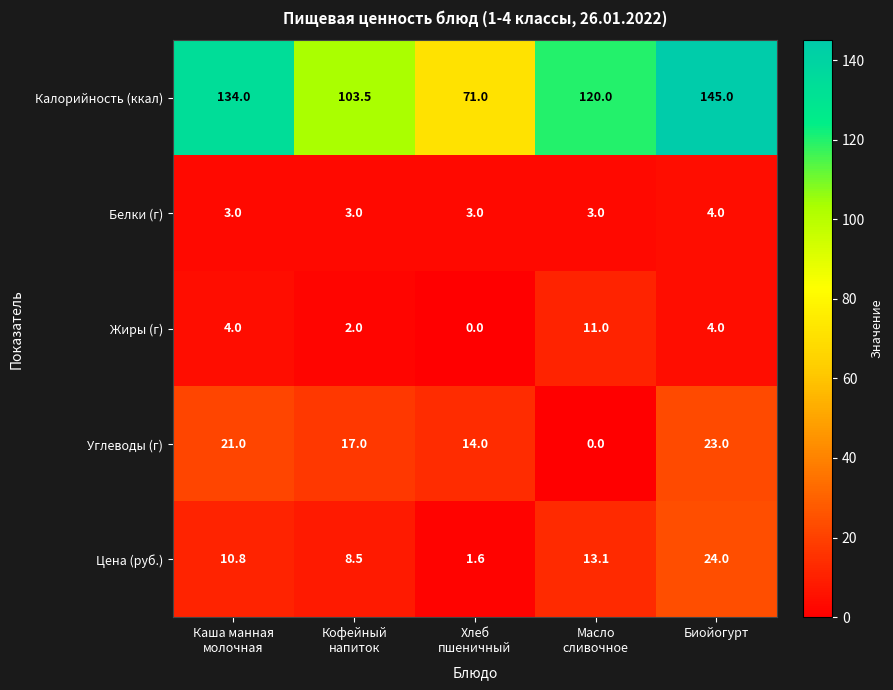

At how many categories does at least one series exceed 98?

4